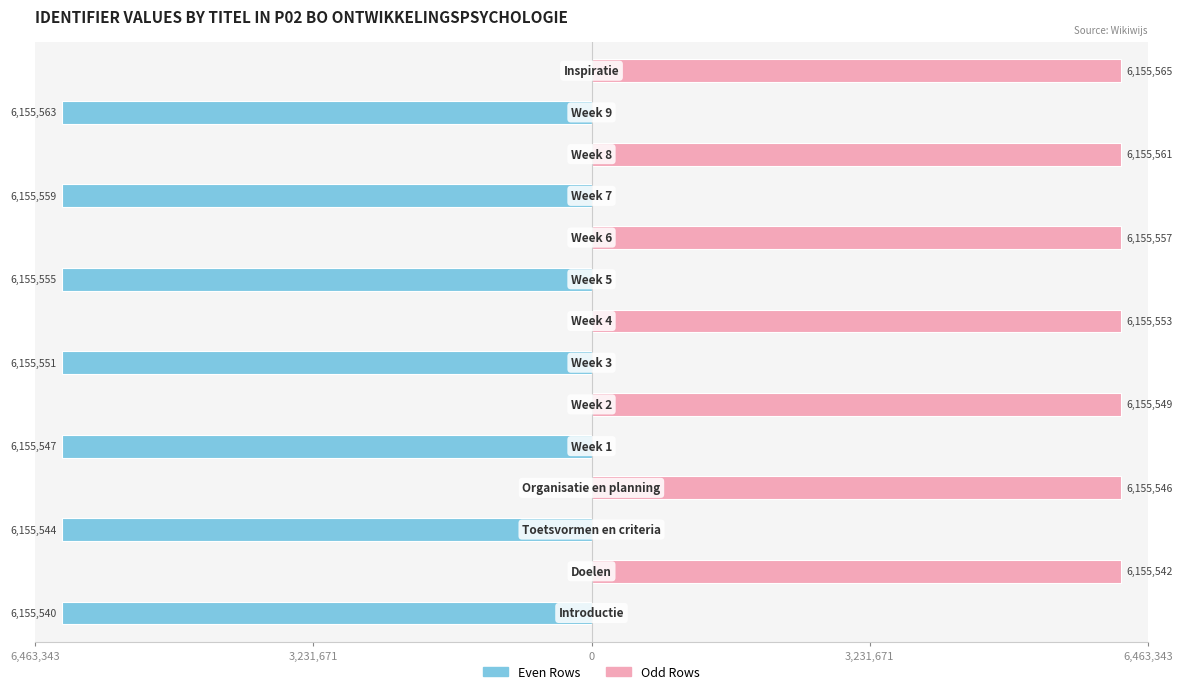

Which has a higher value, 6 or 6,463,343?

6,463,343